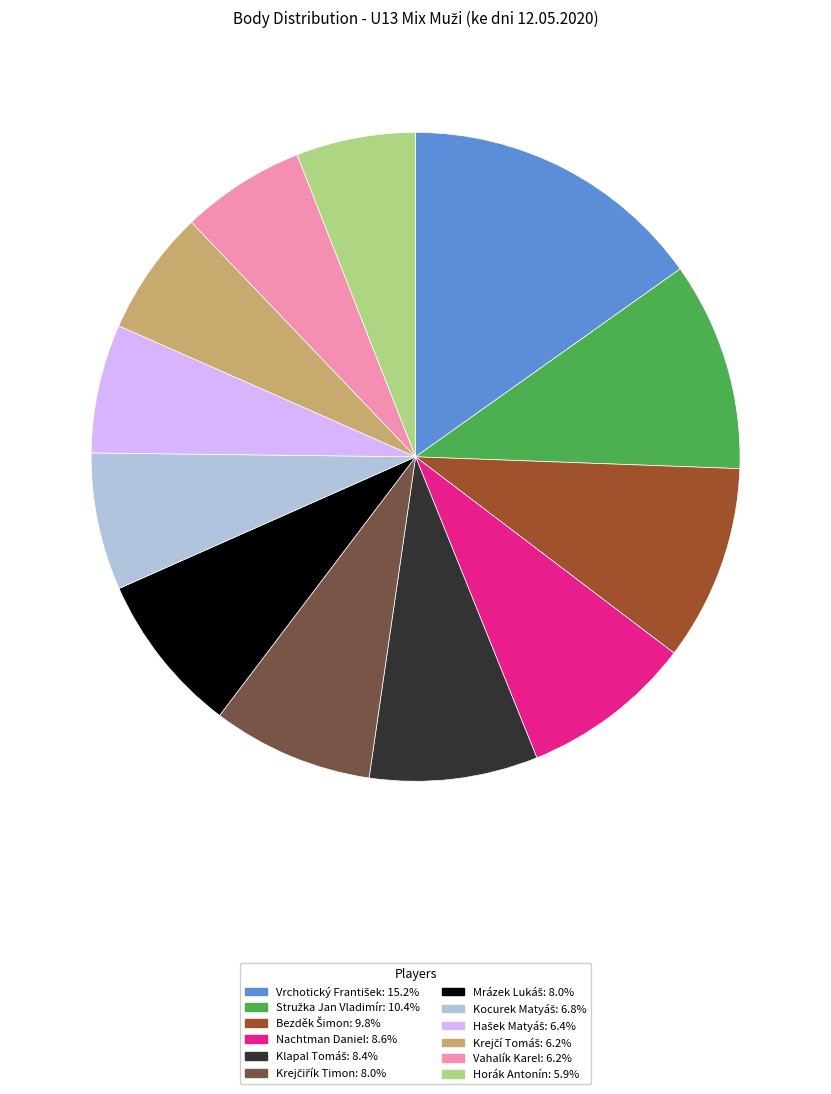

Is there any slice that represents more than half of the pie?

No